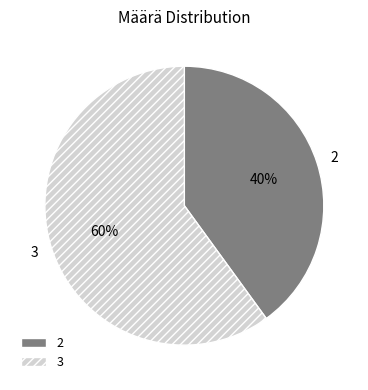

Is there any slice that represents more than half of the pie?

Yes